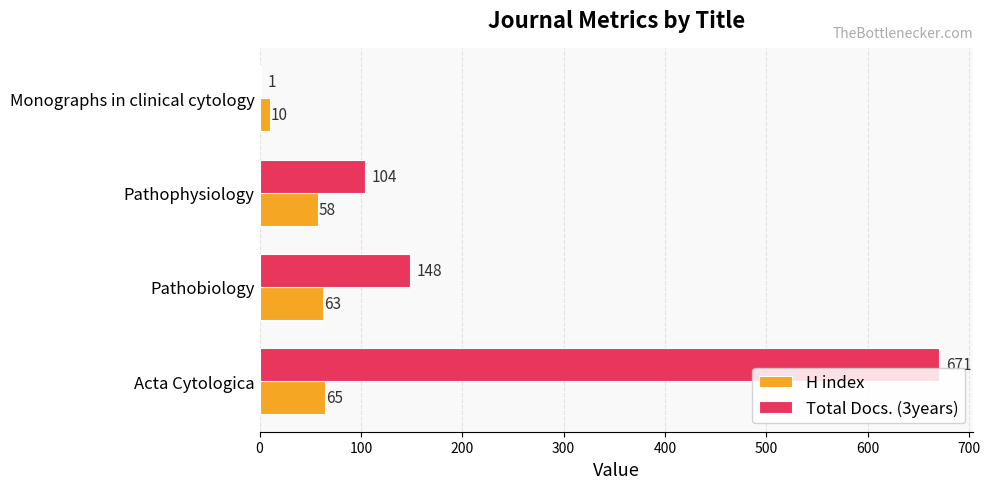

What is the maximum value shown in the chart?

671